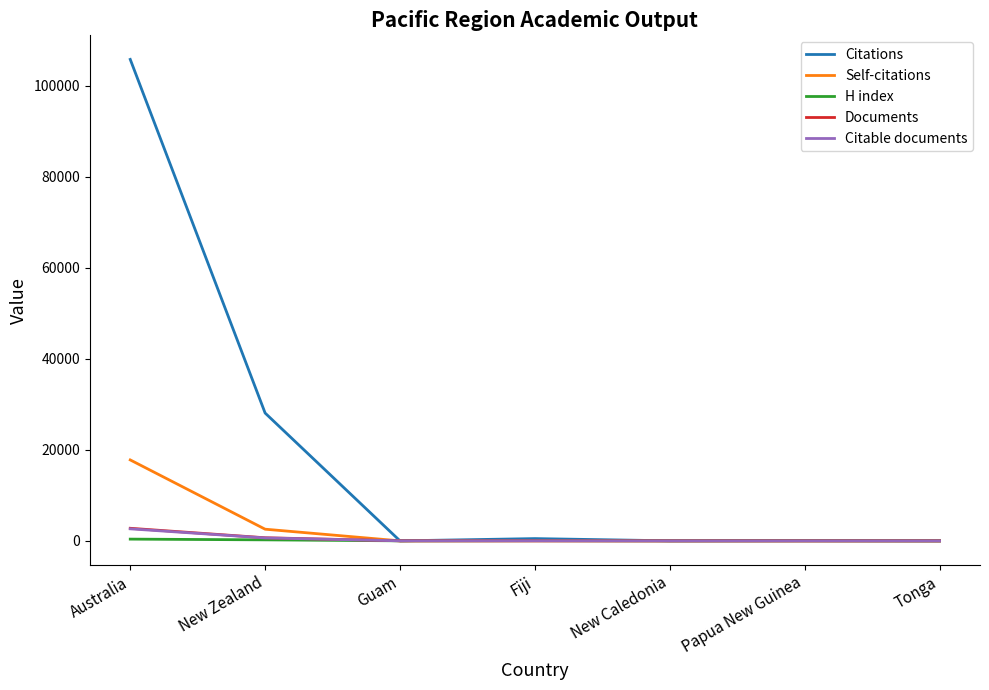

At how many categories does at least one series exceed 25553?

2